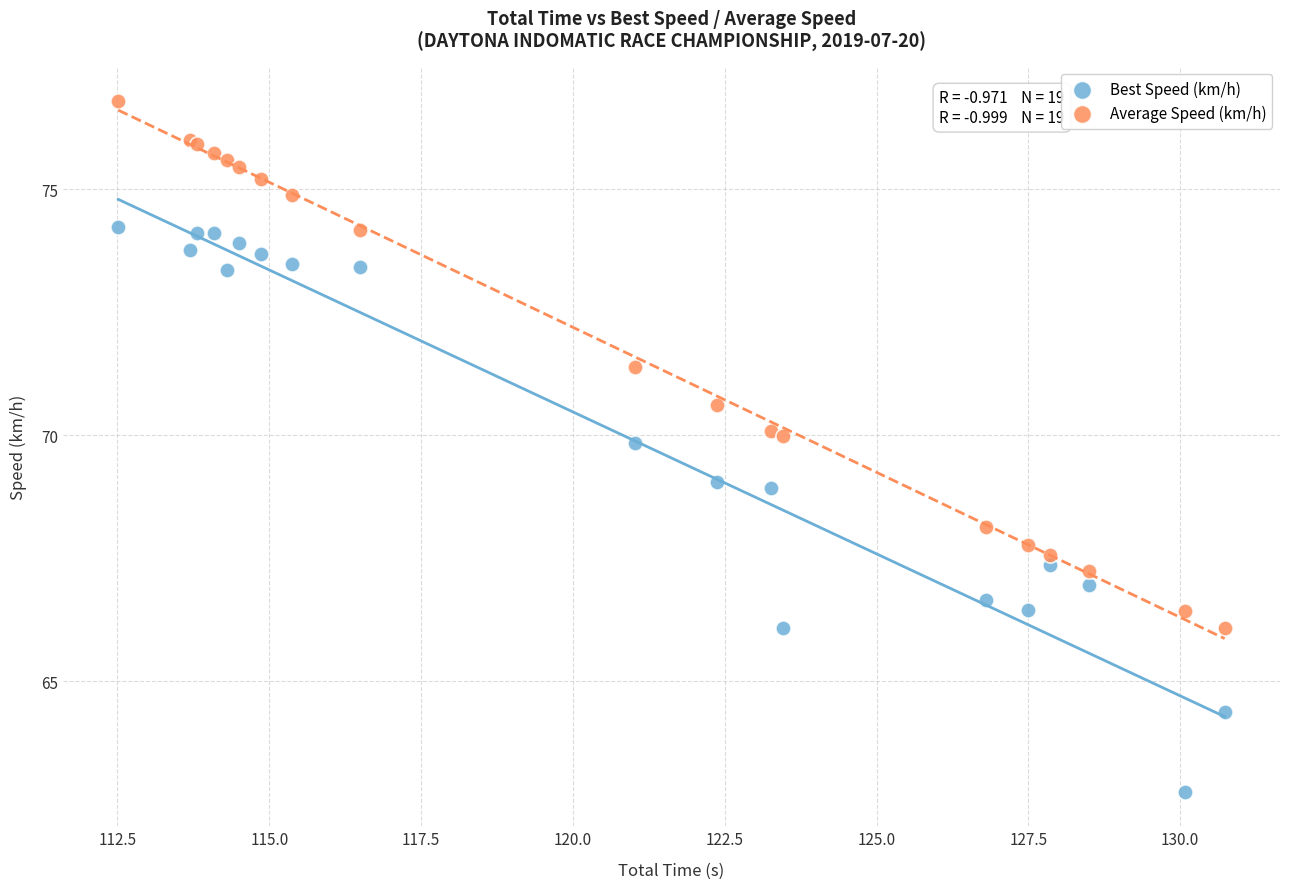

What is the X range (max minus min) for the scatter plot?

18.2